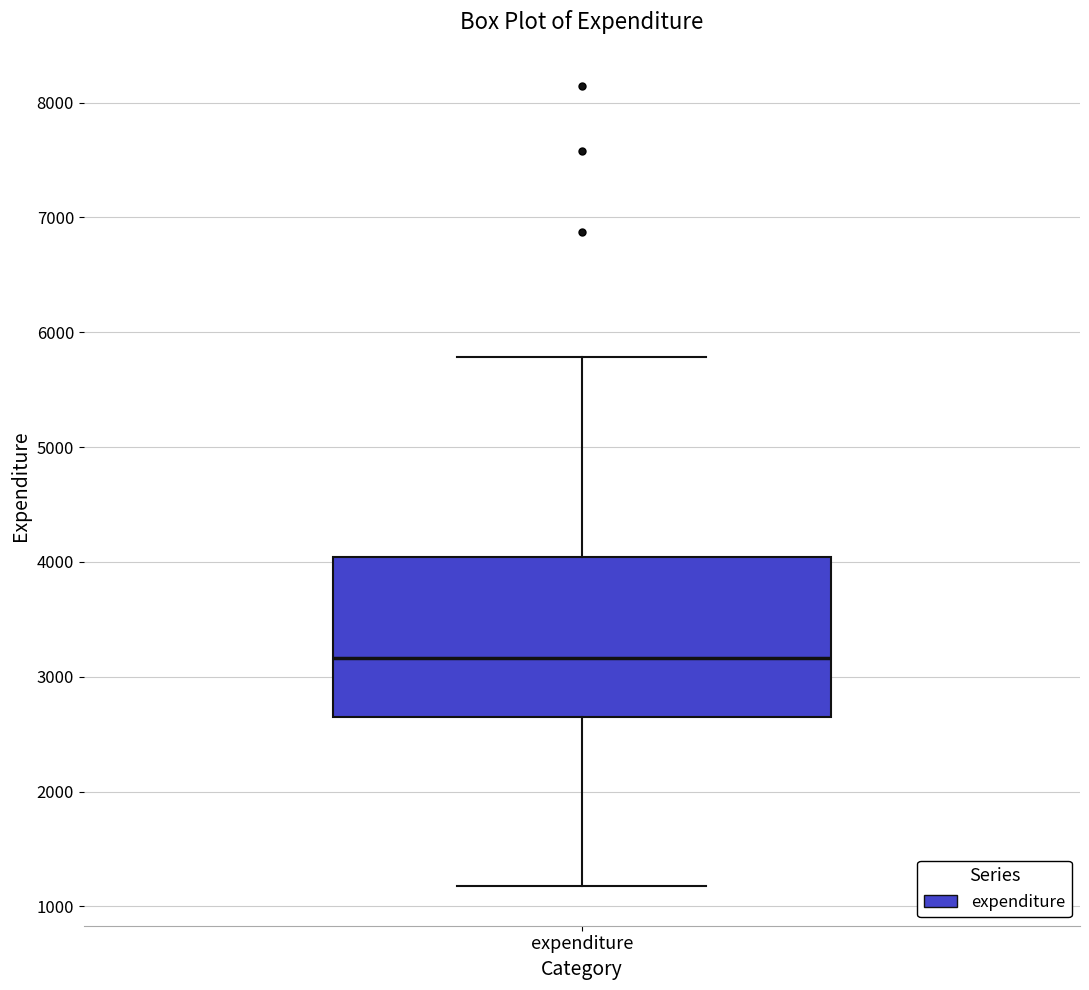

Where is the lower edge of the box for expenditure on the y-axis? The values are not printed on the chart, so give them approximately, as read against the axis.

2600